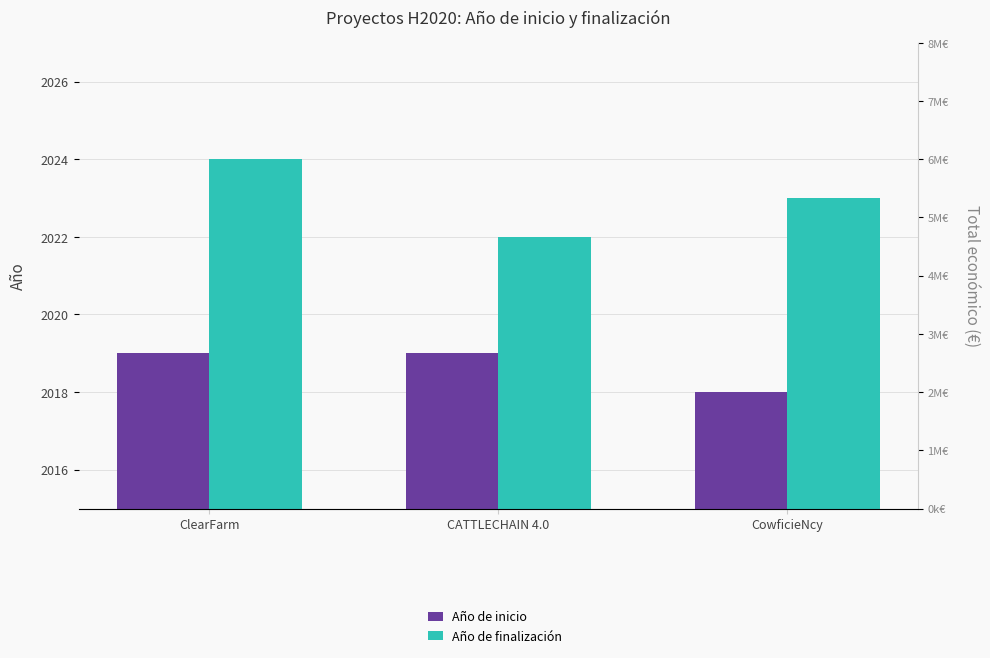

The value of Año de inicio at CowficieNcy is 2018. True or false?

True